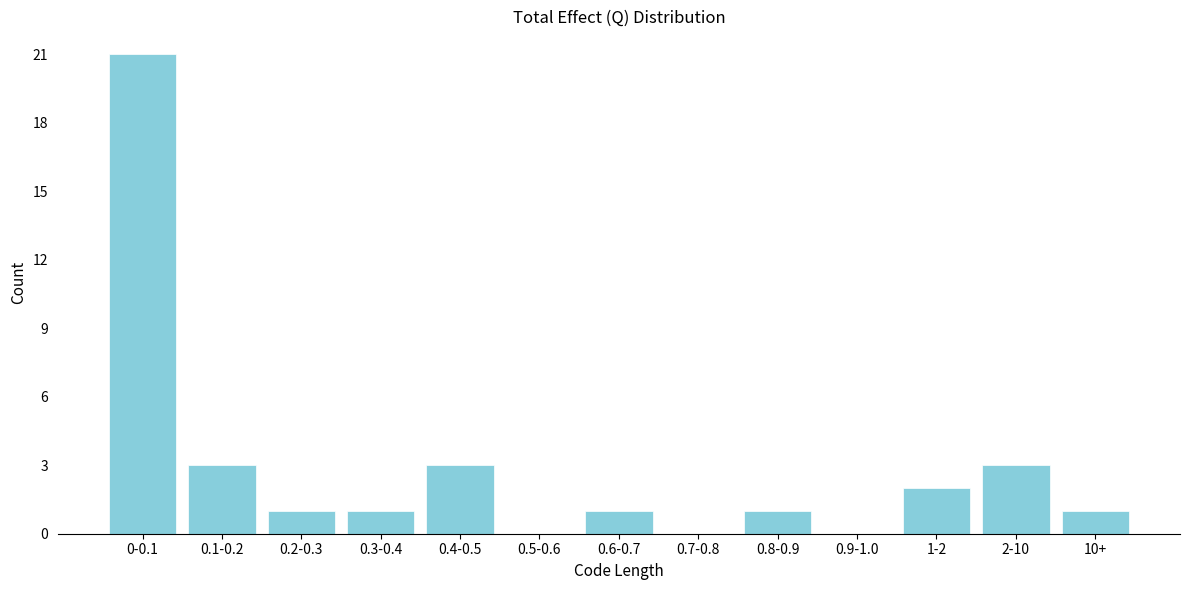

Reading right to left, list all the values displayed in this chart.

10+=1	2-10=3	1-2=2	0.9-1.0=0	0.8-0.9=1	0.7-0.8=0	0.6-0.7=1	0.5-0.6=0	0.4-0.5=3	0.3-0.4=1	0.2-0.3=1	0.1-0.2=3	0-0.1=21